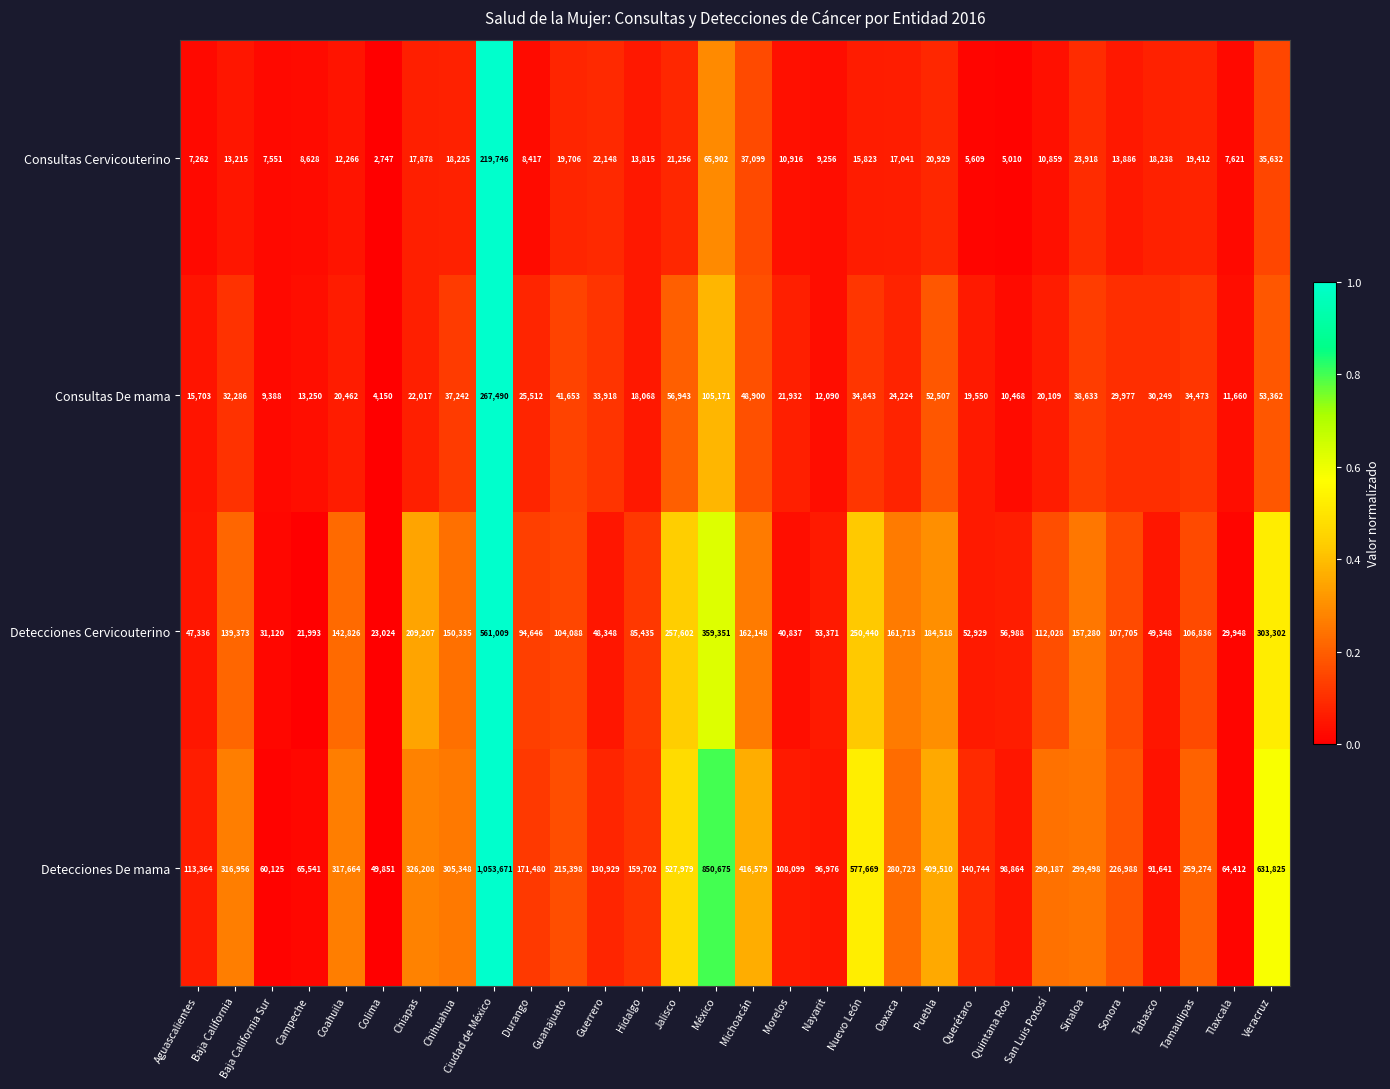

The Consultas De mama series shows 16028 at Sinaloa. True or false?

False